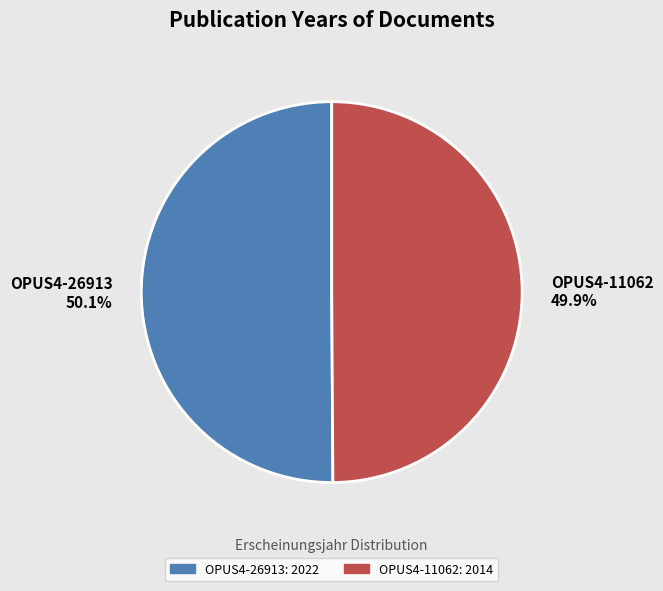

Is there any slice that represents more than half of the pie?

Yes